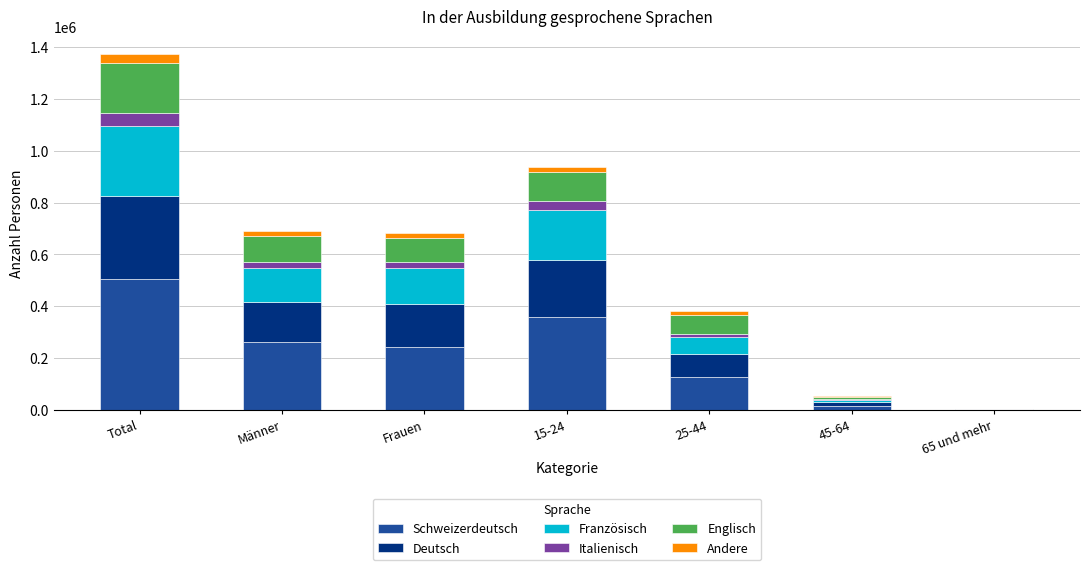

Which category has the highest value in the Schweizerdeutsch series?

Total